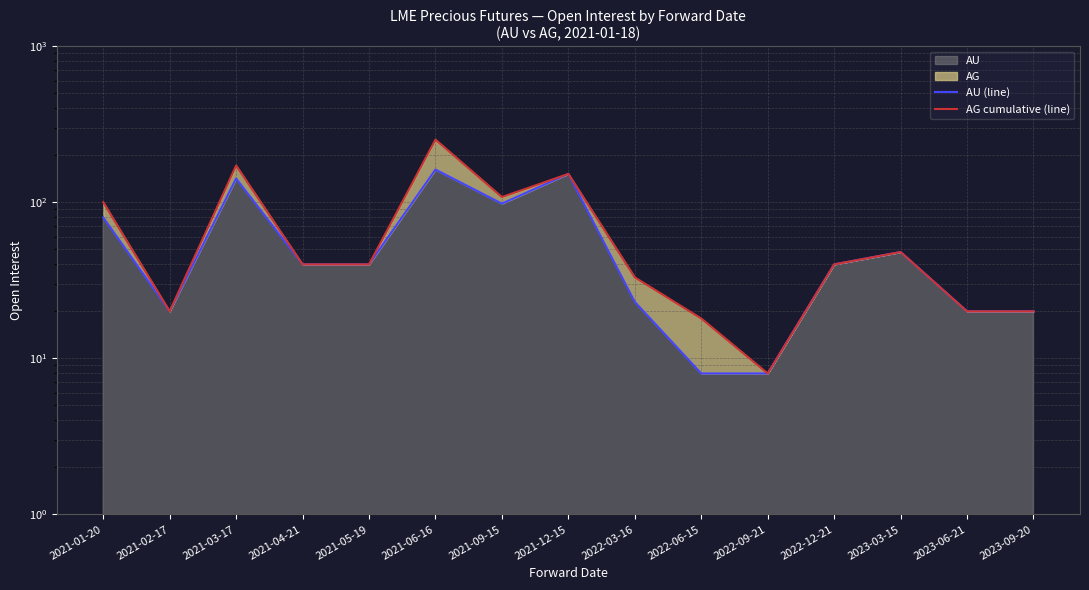

Which series changed the most between 2021-01-20 and 2022-03-16?

AG cumulative (line)